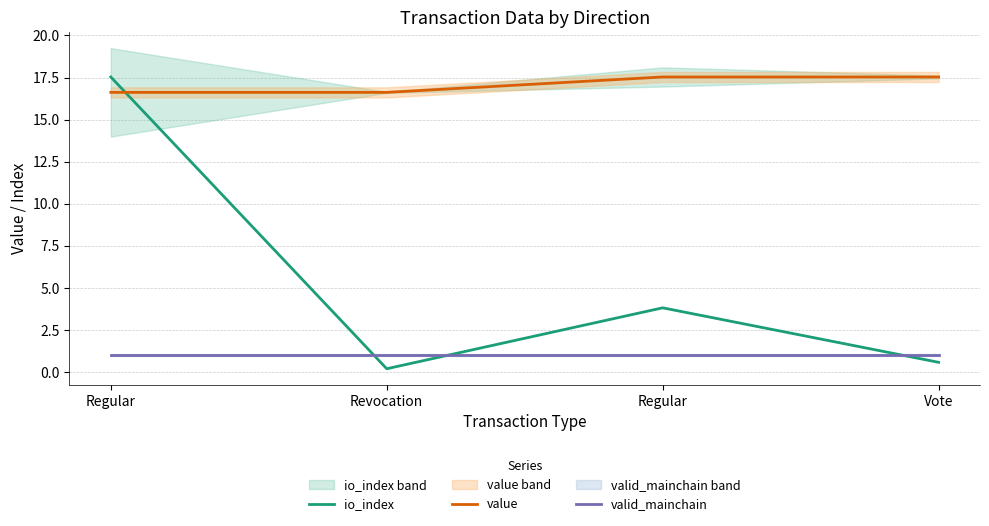

Reading left to right, list all the values displayed in this chart.

io_index: 17.5	0.2	3.8	0.6
value: 16.6	16.6	17.5	17.5
valid_mainchain: 1.0	1.0	1.0	1.0